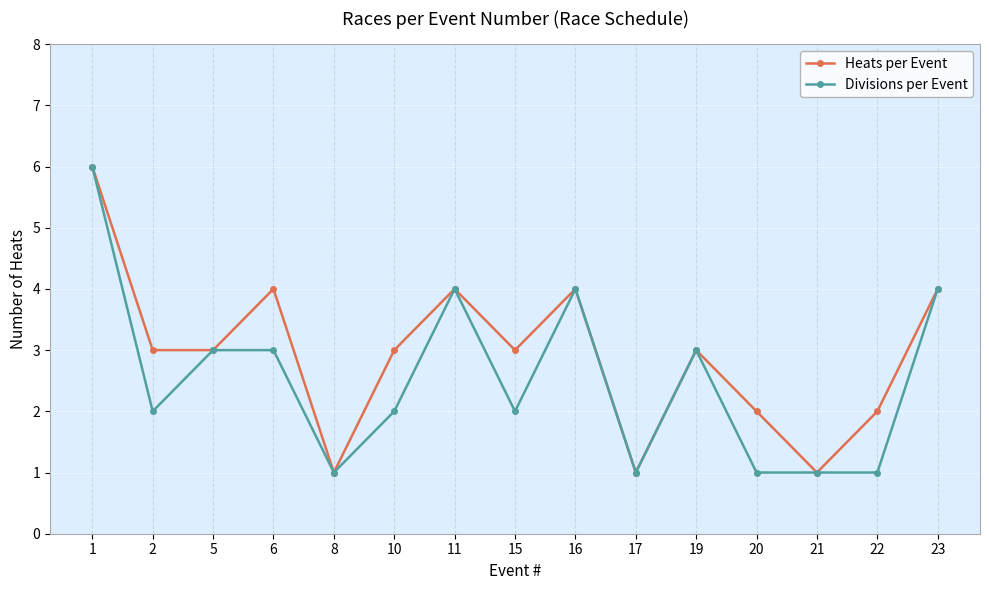

Does the chart have visible grid lines?

Yes